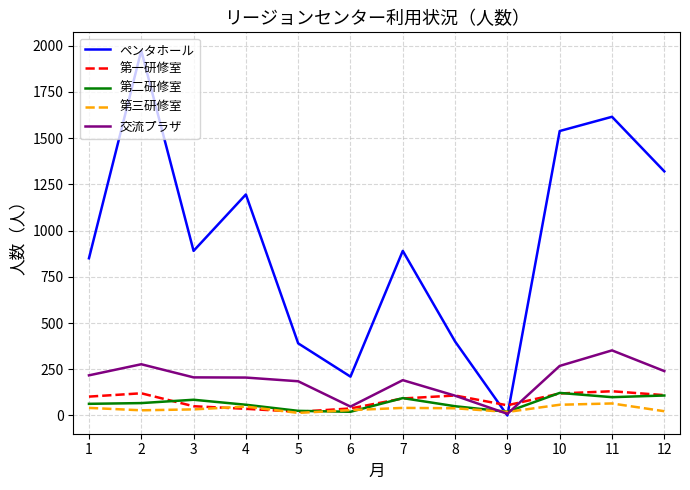

Which series has the largest total across all categories?

ペンタホール